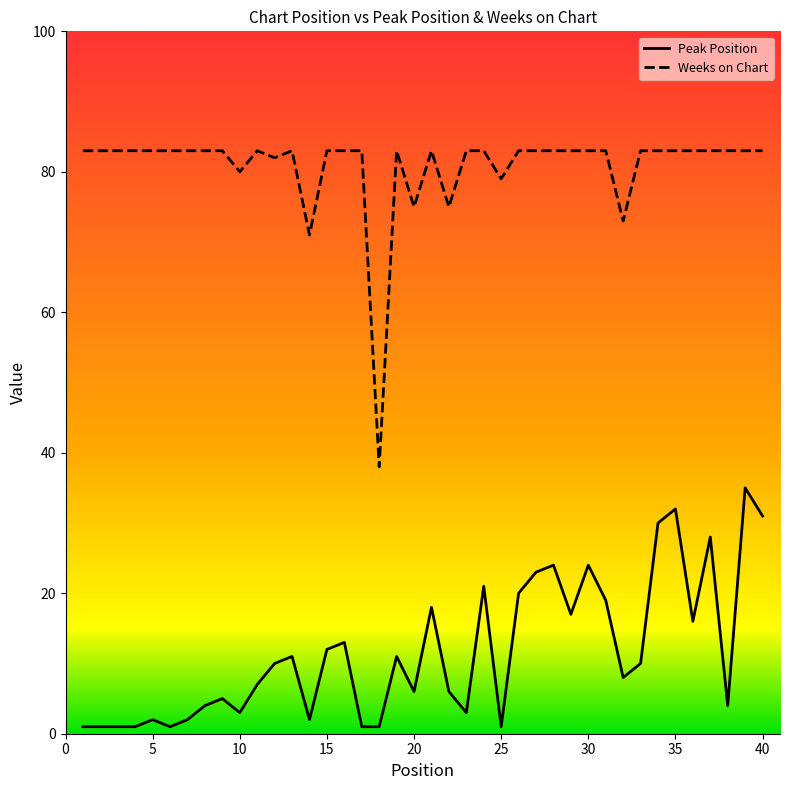

What is the maximum value for Peak Position?

35